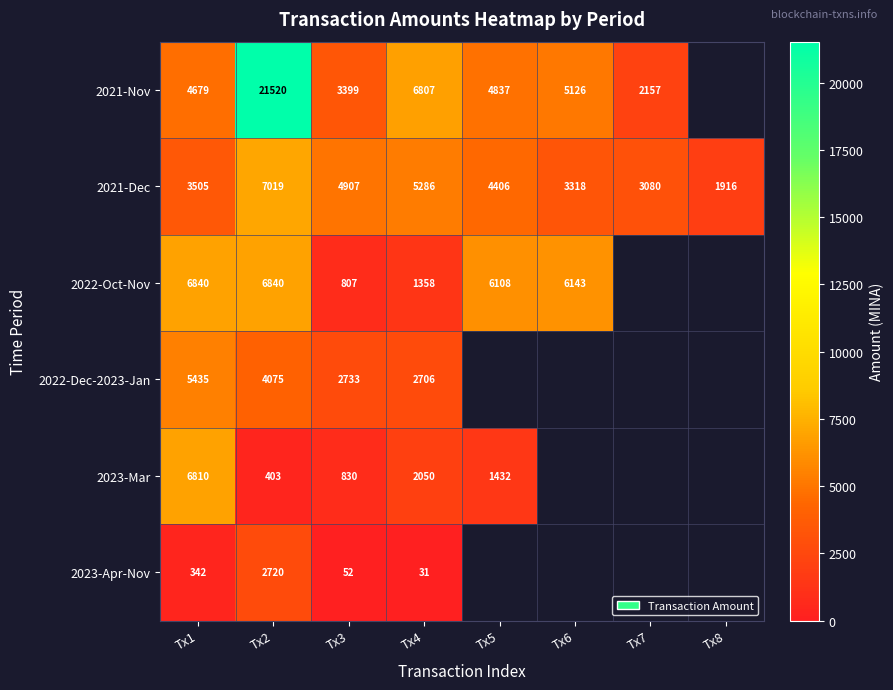

True or false: 2023-Mar has a value of 705 at Tx2.

False